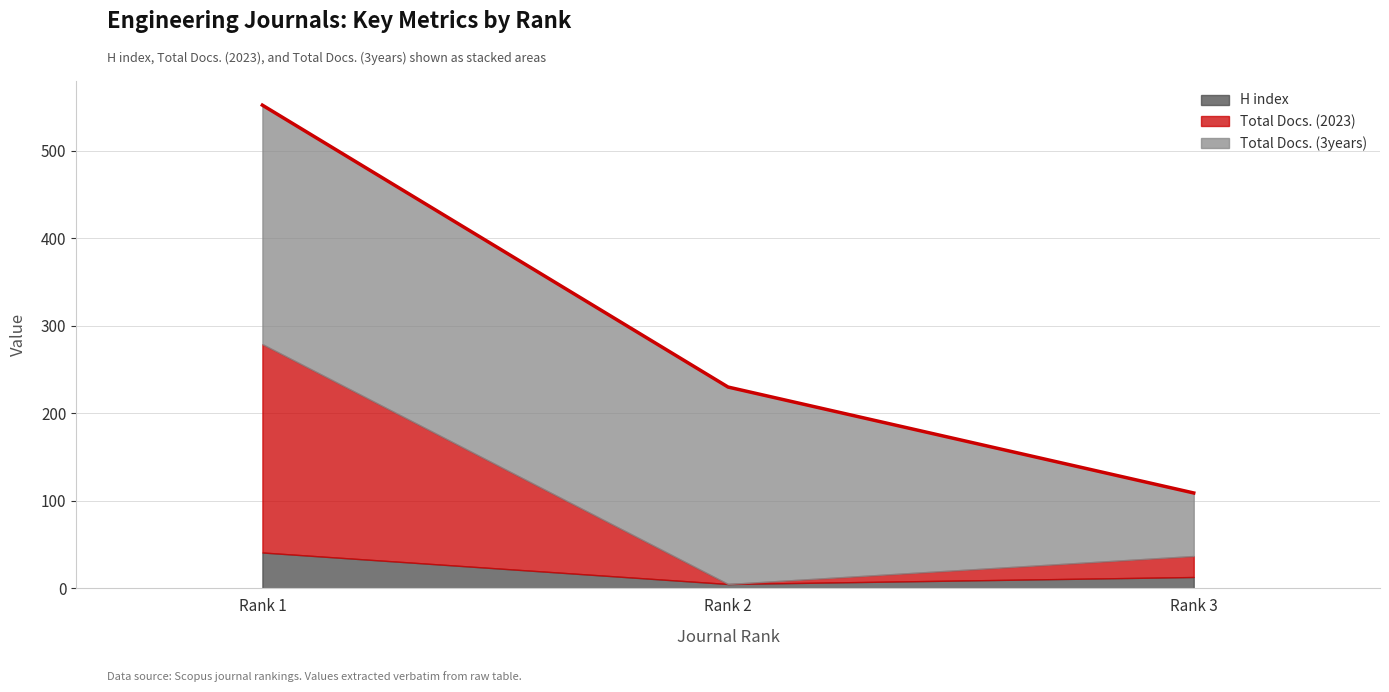

List the labels in order of Total Docs. (2023) value, smallest first.

Rank 2, Rank 3, Rank 1